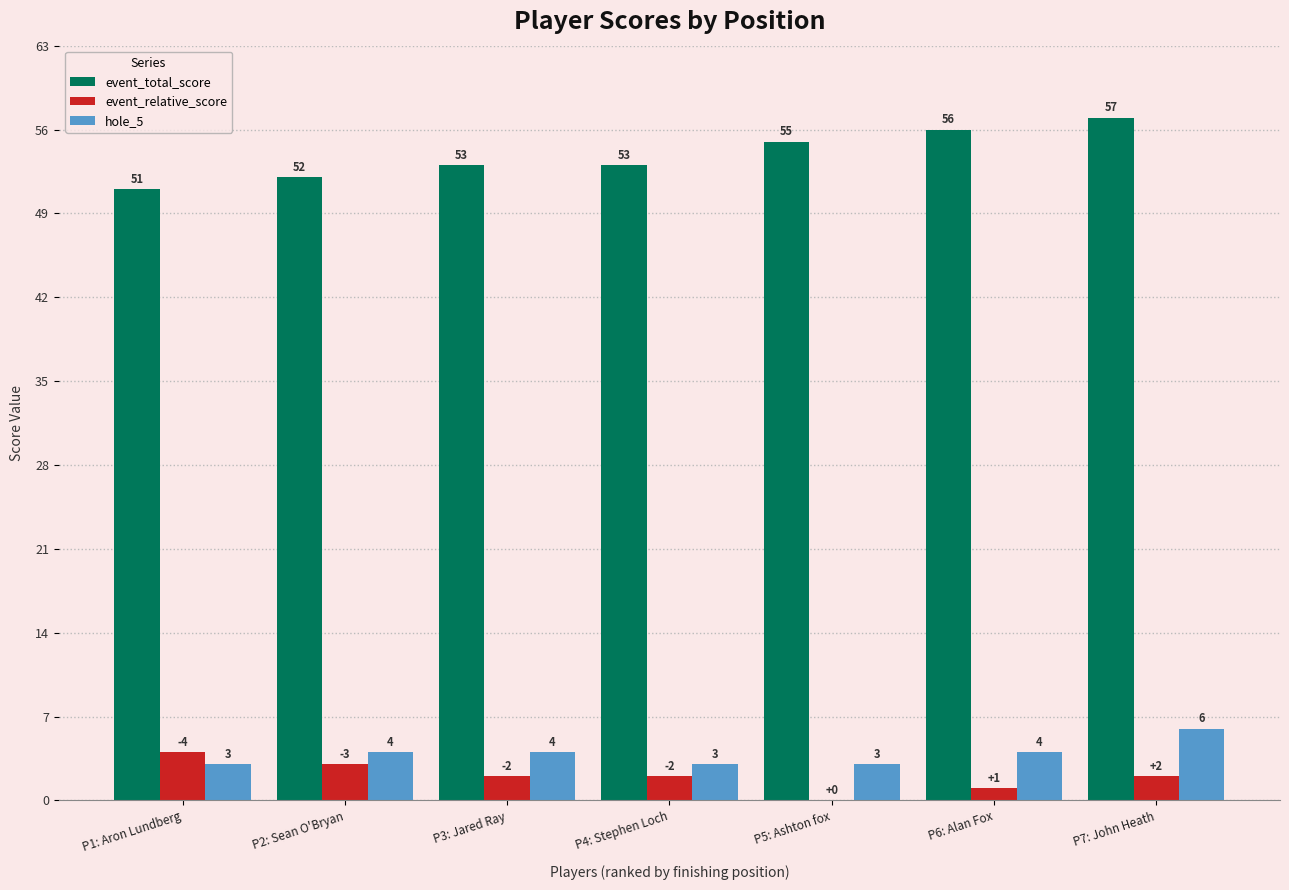

Is the value of event_total_score at P2: Sean O'Bryan greater than the value of hole_5 at P1: Aron Lundberg?

Yes